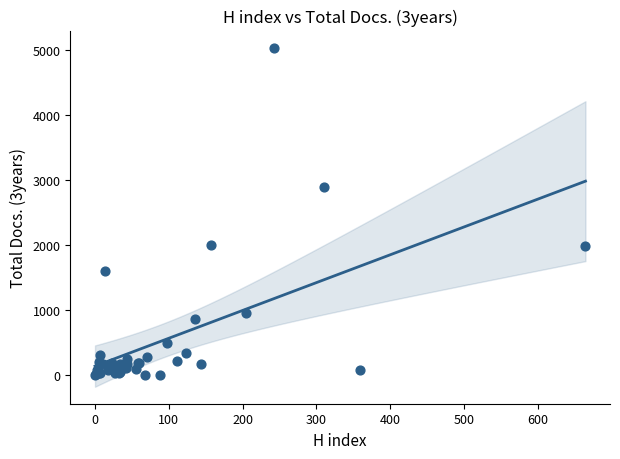

What Y value in the scatter plot is closest to 2517?

2888